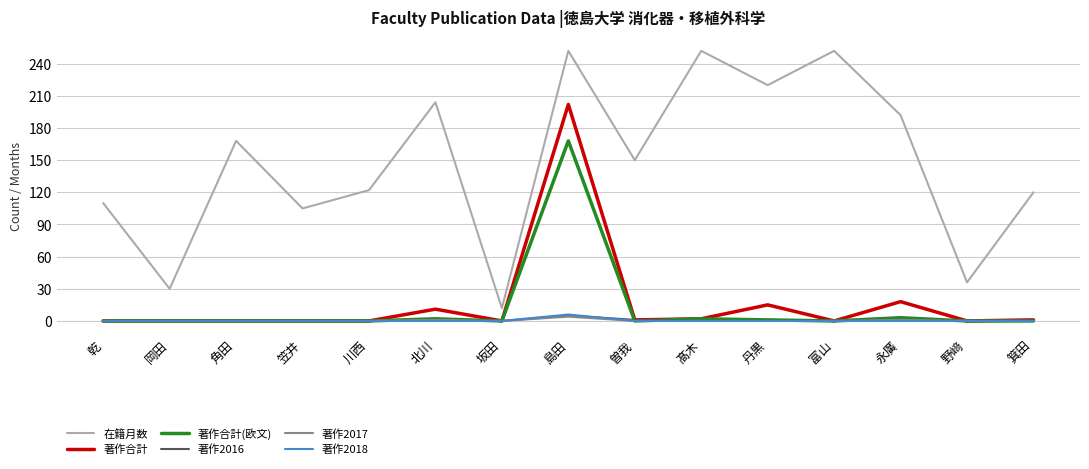

True or false: 在籍月数 and 著作2016 intersect in this chart.

False